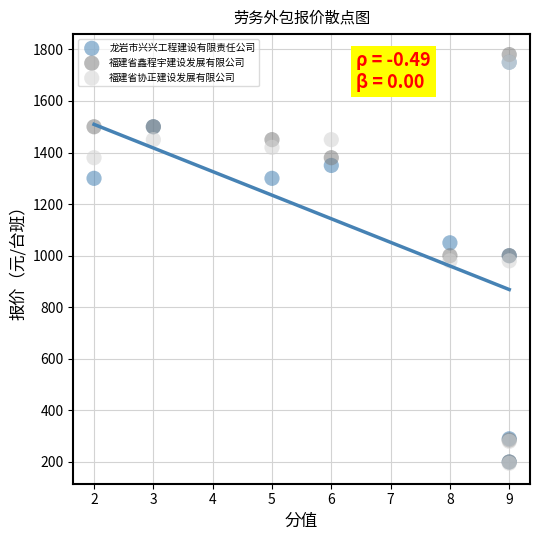

Which series contains the highest Y value?

福建省鑫程宇建设发展有限公司